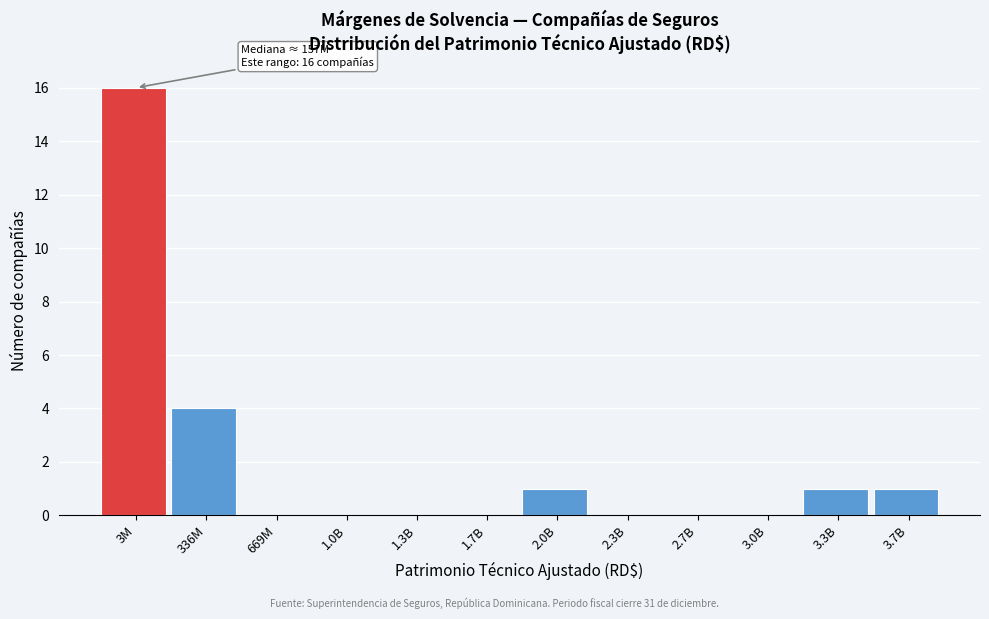

Reading left to right, what are all the values shown in this chart?

3M=16	336M=4	669M=0	1.0B=0	1.3B=0	1.7B=0	2.0B=1	2.3B=0	2.7B=0	3.0B=0	3.3B=1	3.7B=1